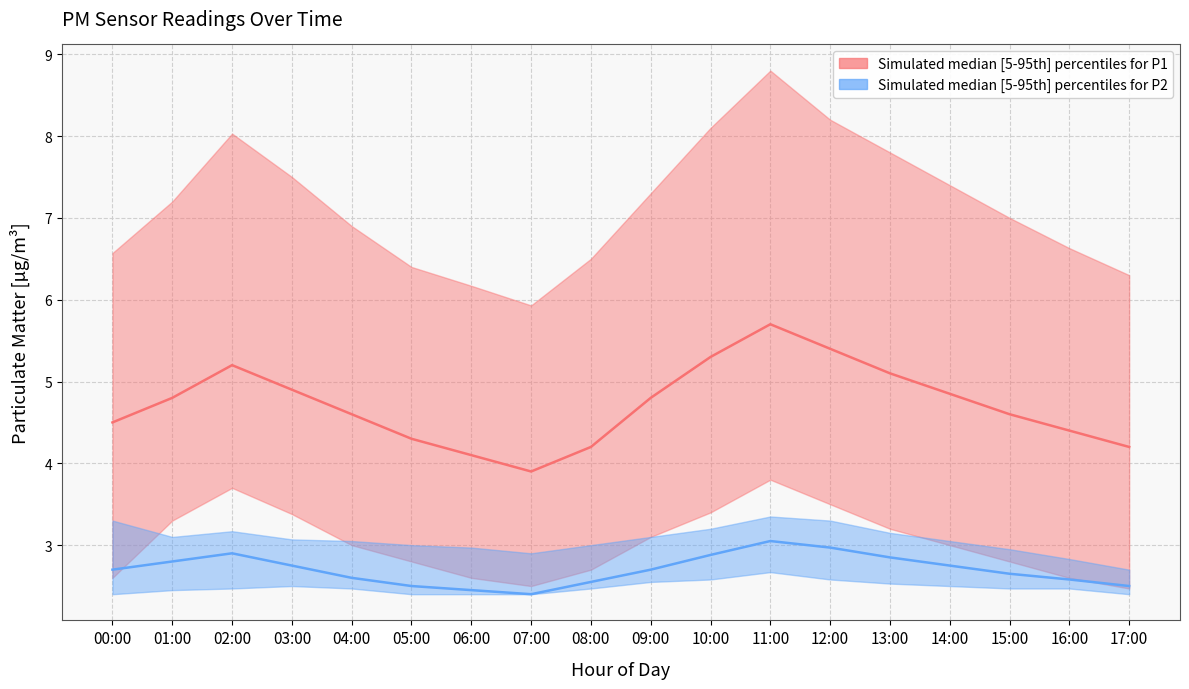

What is the approximate value of P2 median at 03:00?

2.8